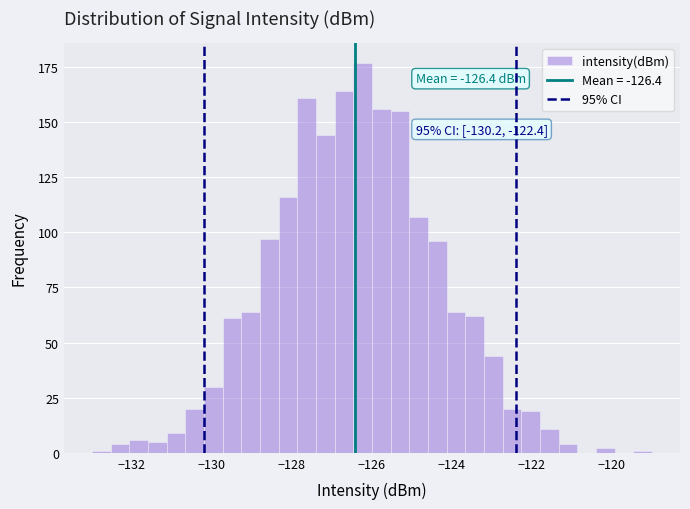

Read against the x-axis, roughly where is the centre of the tallest bar?

-126.2